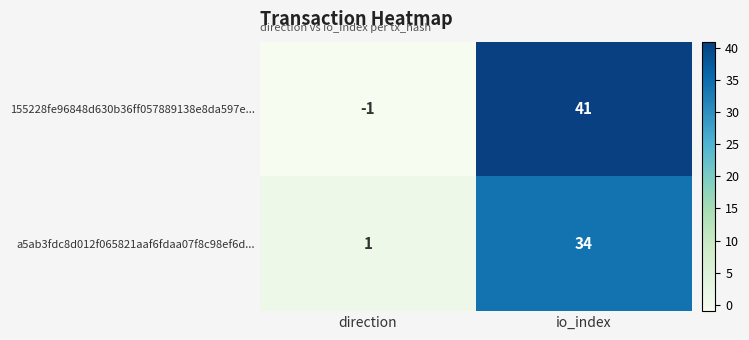

Rank the series by their average value, from lowest to highest.

a5ab3fdc8d012f065821aaf6fdaa07f8c98ef6d..., 155228fe96848d630b36ff057889138e8da597e...